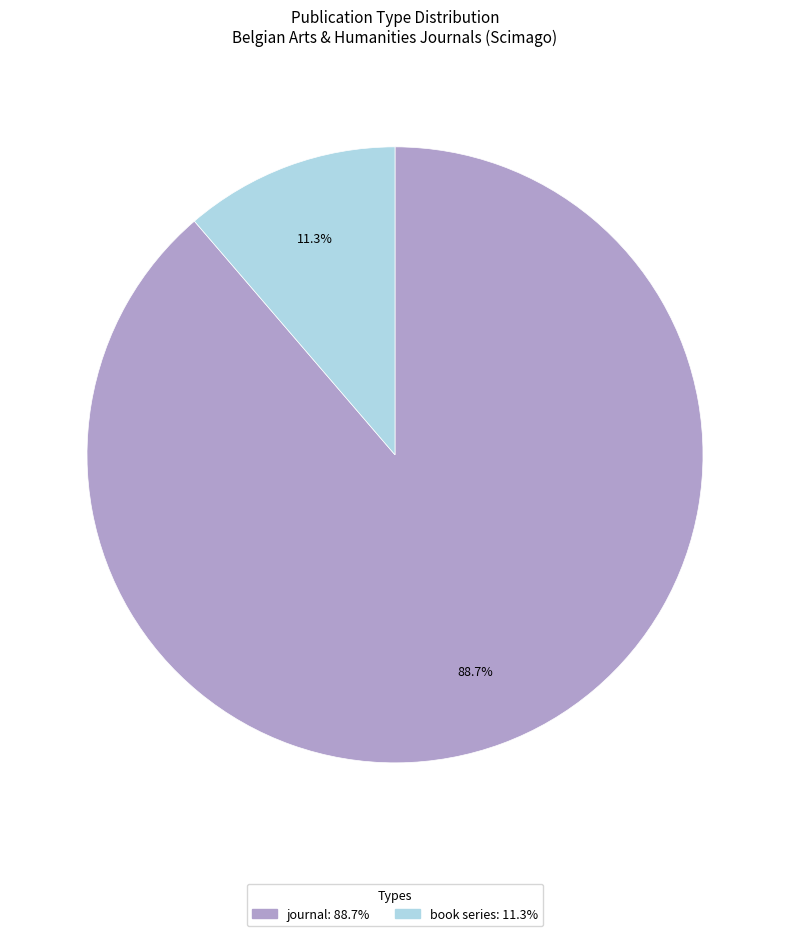

Between book series and journal, which is larger?

journal